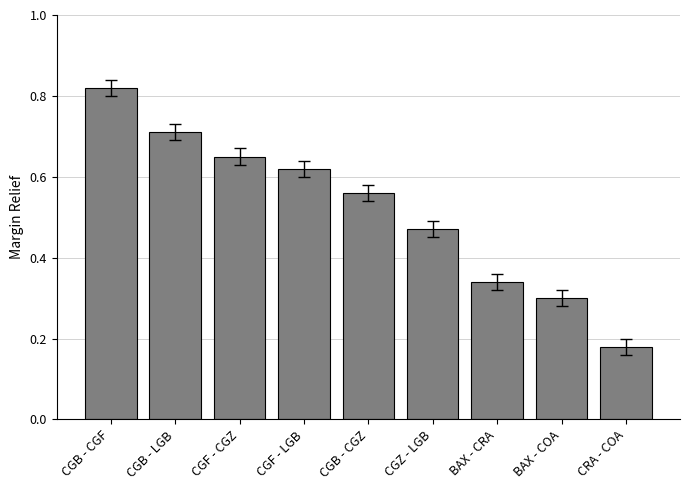

What is the label of the 2nd bar from the right?

BAX - COA